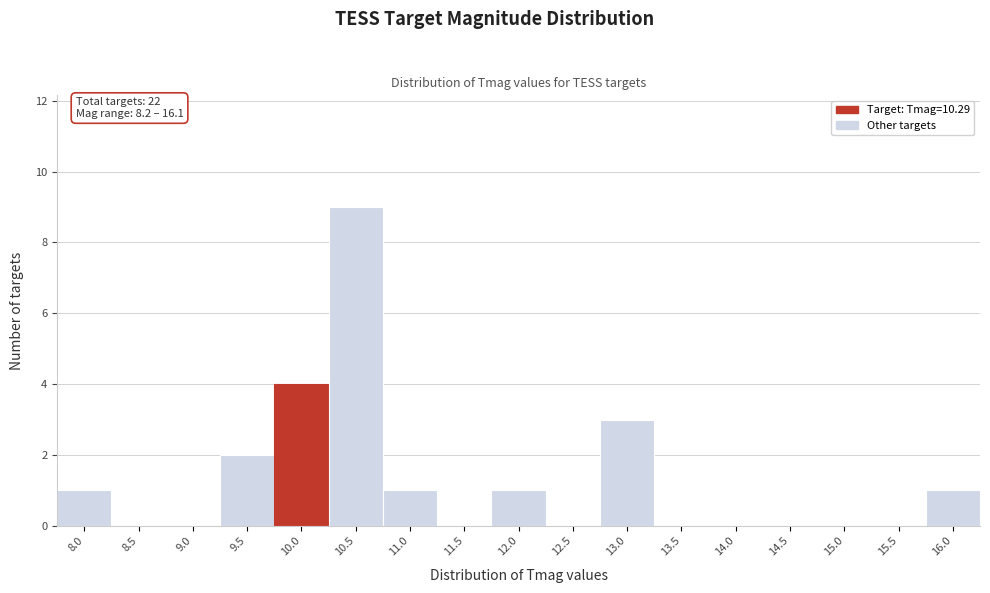

Reading left to right, transcribe all the data shown in this chart.

8.0=1	8.5=0	9.0=0	9.5=2	10.0=4	10.5=9	11.0=1	11.5=0	12.0=1	12.5=0	13.0=3	13.5=0	14.0=0	14.5=0	15.0=0	15.5=0	16.0=1